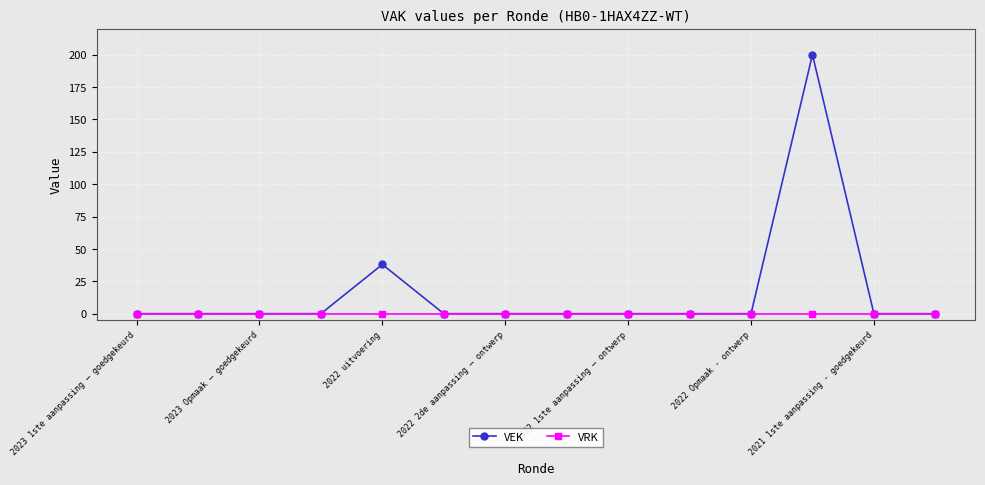

How many series are shown in this chart?

2